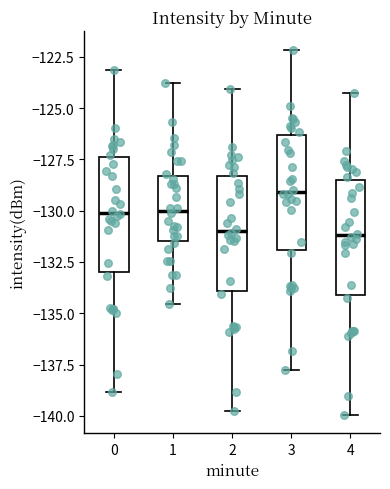

Reading left to right, read every box against the y-axis: the position of its median line, the range the box covers, and the ends of its whiskers. The values are not printed on the chart, so give them approximately, as read against the axis.

0: median -130.0, box -133.0 to -127.5, whiskers -139.0 to -123.0
1: median -130.0, box -131.5 to -128.5, whiskers -134.5 to -124.0
2: median -131.0, box -134.0 to -128.5, whiskers -140.0 to -124.0
3: median -129.0, box -132.0 to -126.5, whiskers -138.0 to -122.0
4: median -131.0, box -134.0 to -128.5, whiskers -140.0 to -124.5